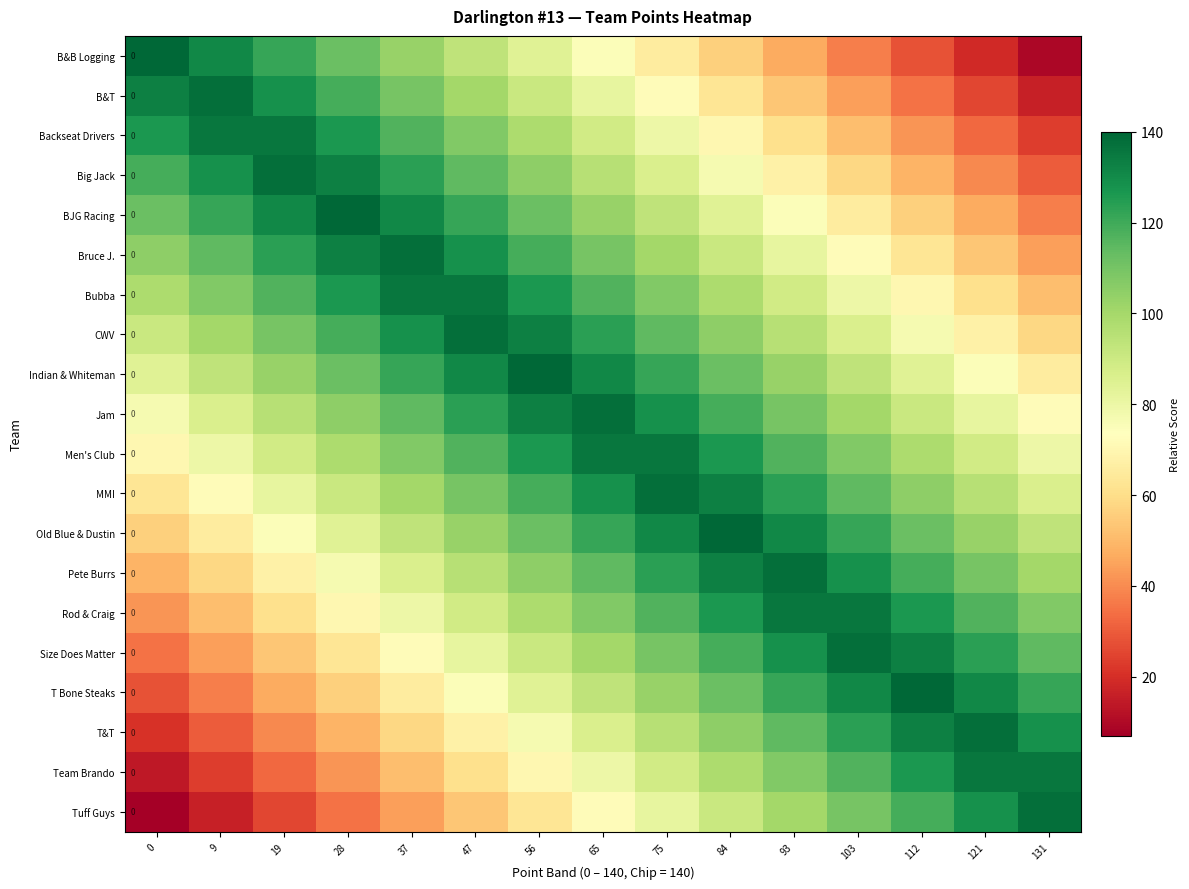

Is it true that Bruce J. equals 128.3 at 47?

True